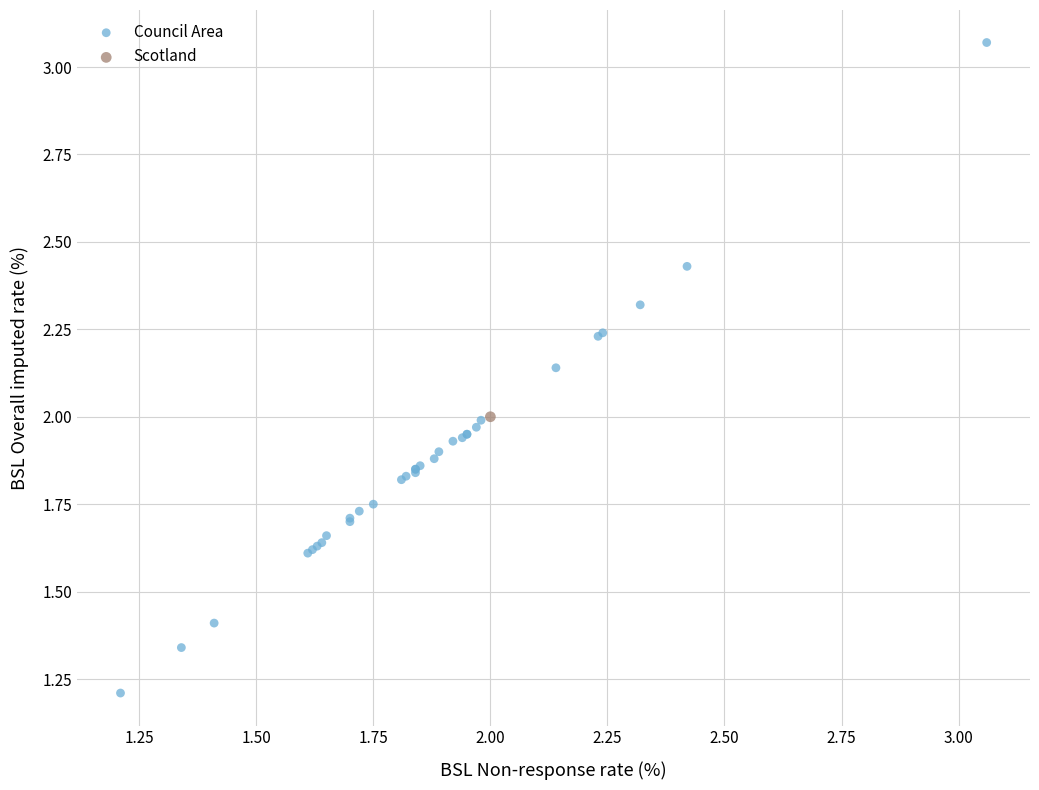

What are all the series names shown in the legend?

Council Area, Scotland